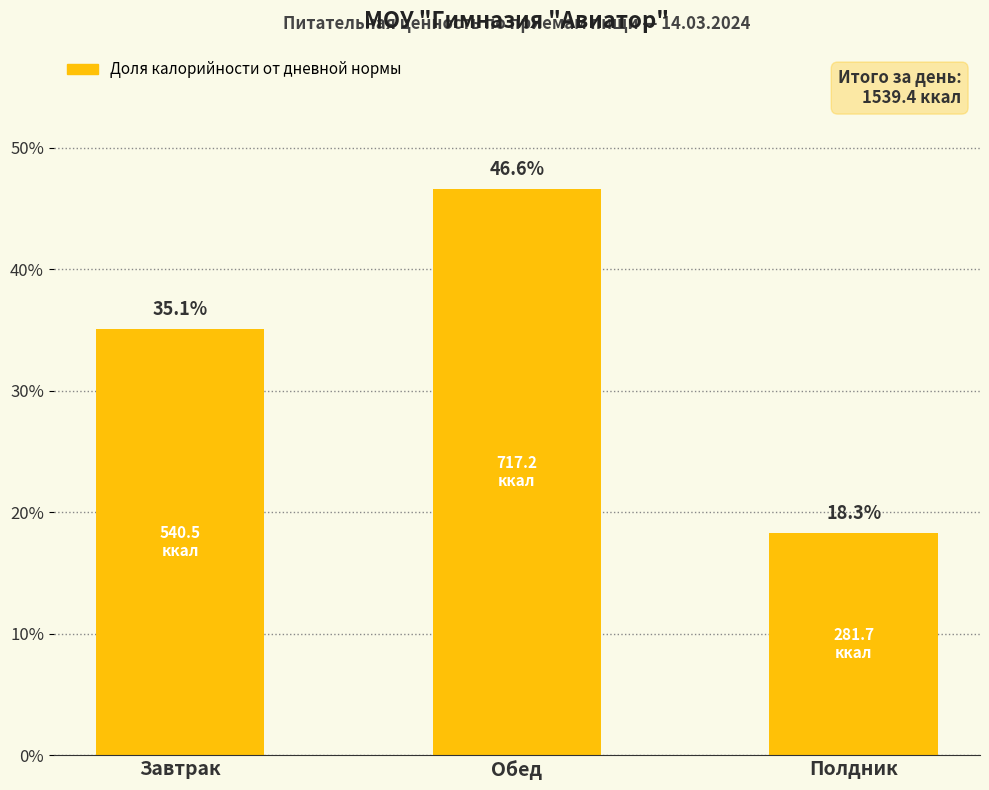

Is it true that the value at Полдник is 30.1?

False